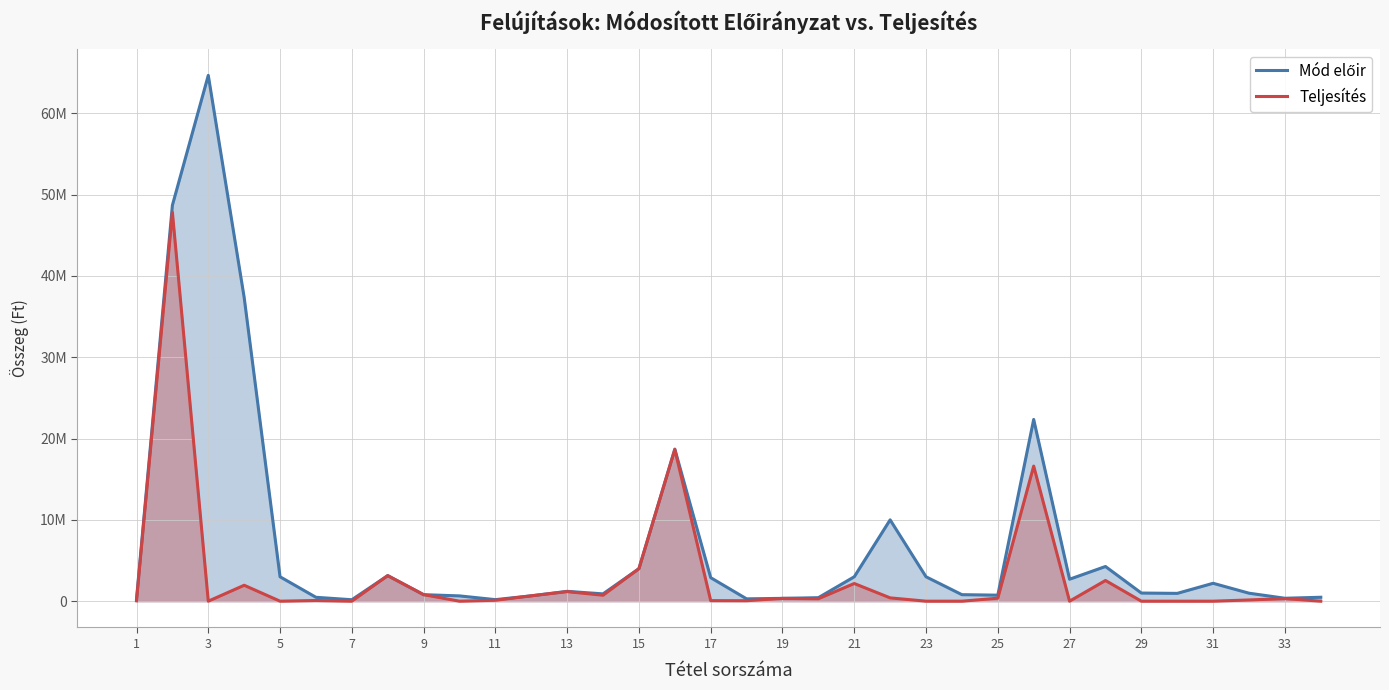

At how many categories does at least one series exceed 55764834?

1